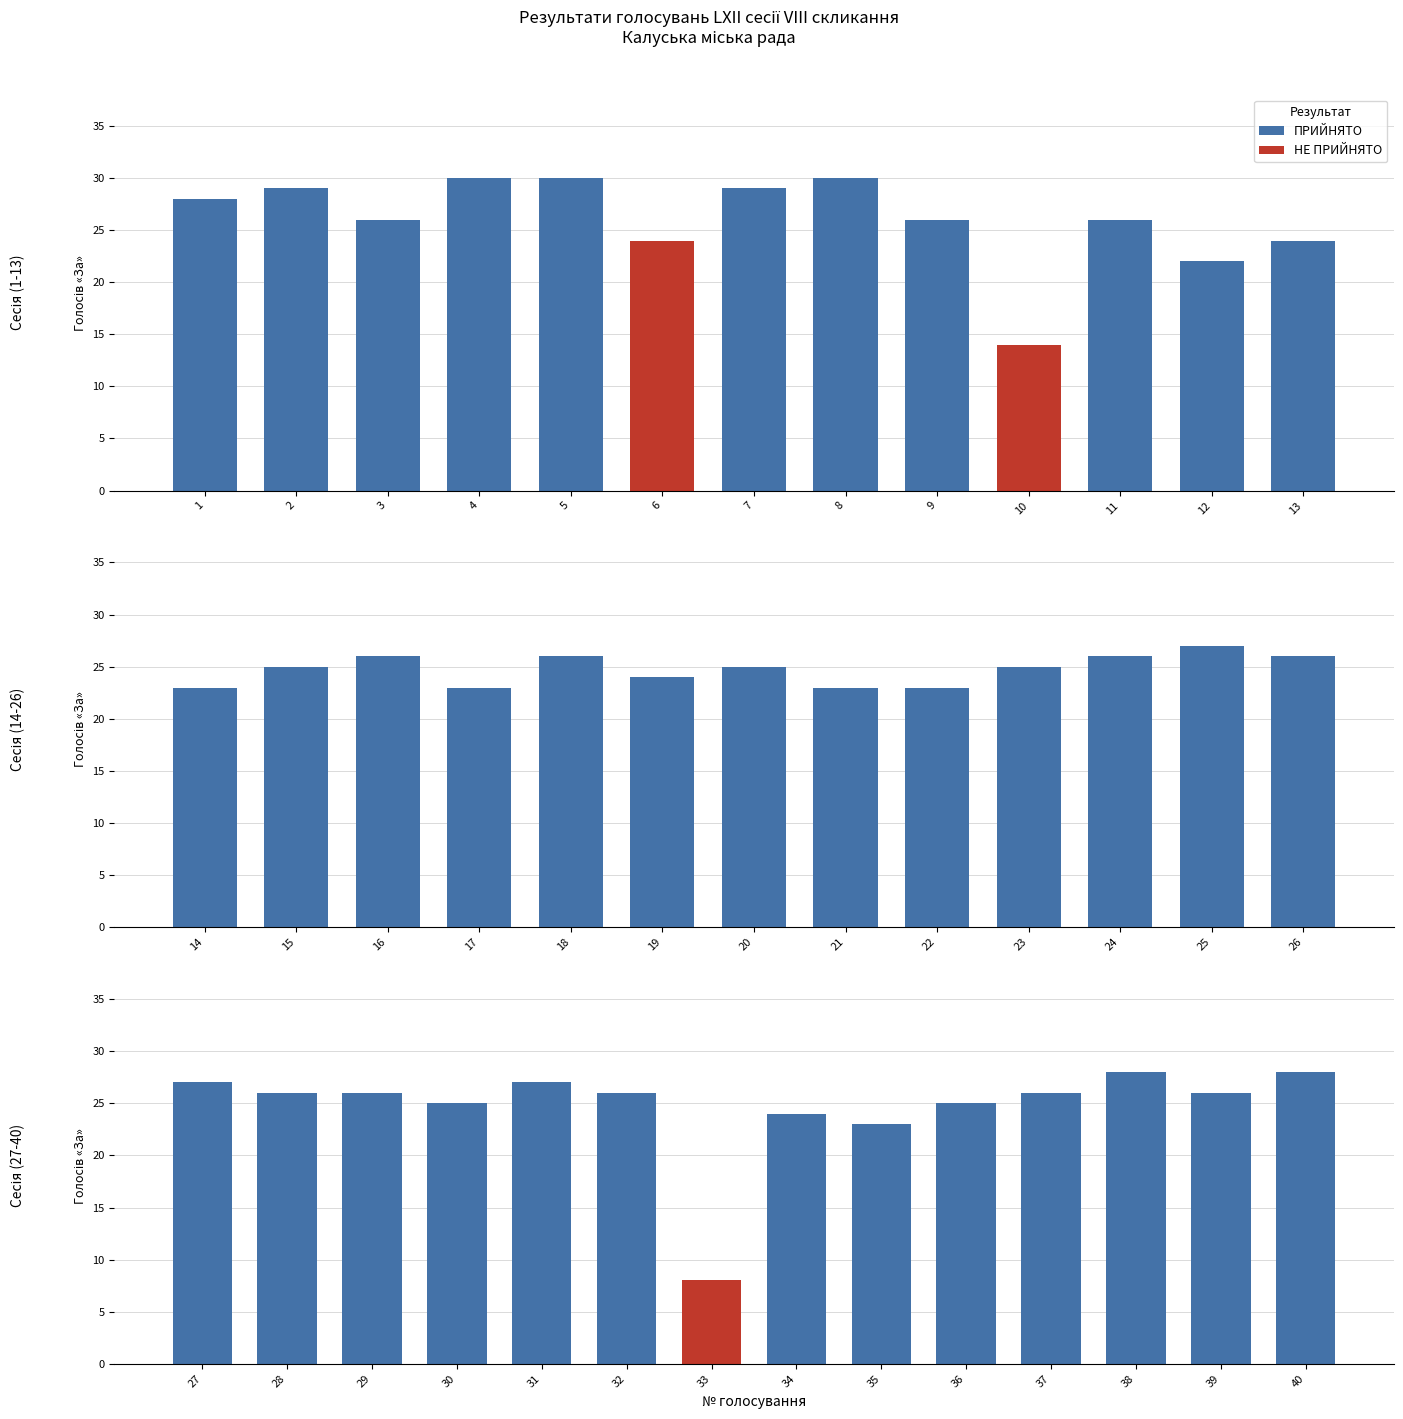

Where does the data first go above 26?

1